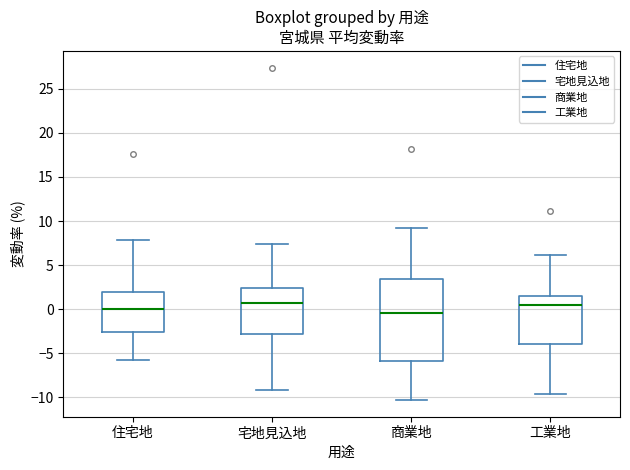

Where does the upper whisker of the box for 宅地見込地 end on the y-axis? The values are not printed on the chart, so give them approximately, as read against the axis.

7.5